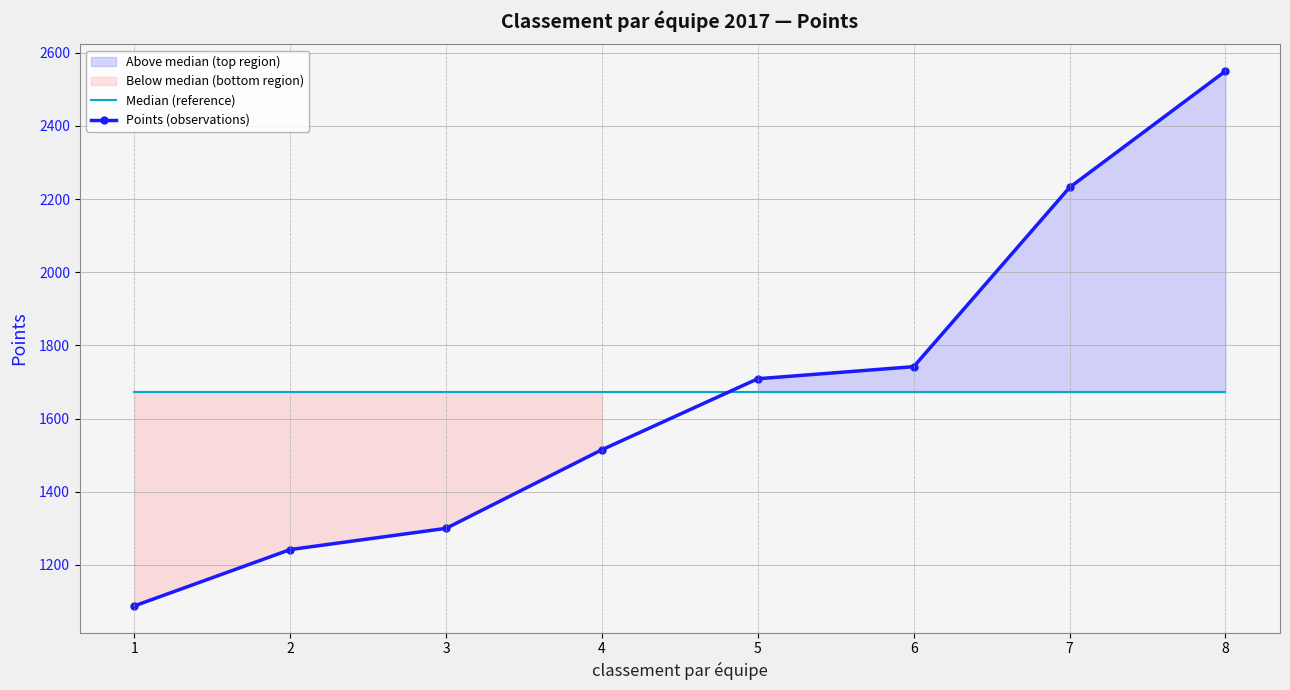

Reading right to left, what are all the values shown in this chart?

Median (reference): 1672.2	1672.2	1672.2	1672.2	1672.2	1672.2	1672.2	1672.2
Points (observations): 2550.0	2232.0	1742.0	1709.0	1515.0	1300.0	1242.0	1088.0